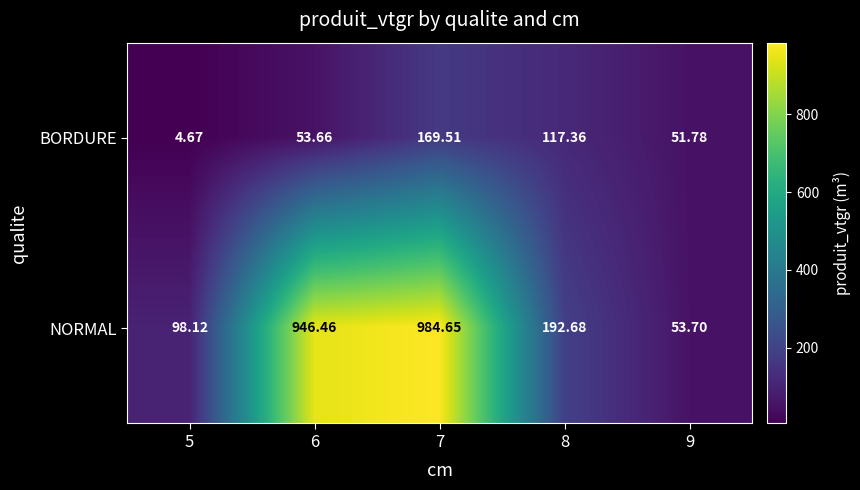

Rank the series by their average value, from highest to lowest.

NORMAL, BORDURE